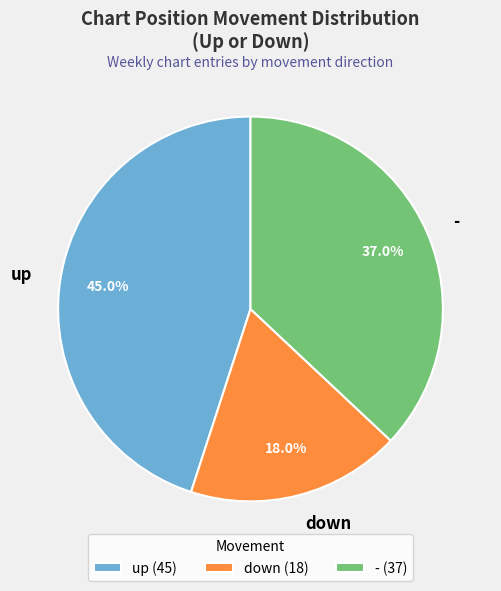

To the nearest percent, what is the combined percentage of down and up?

63%